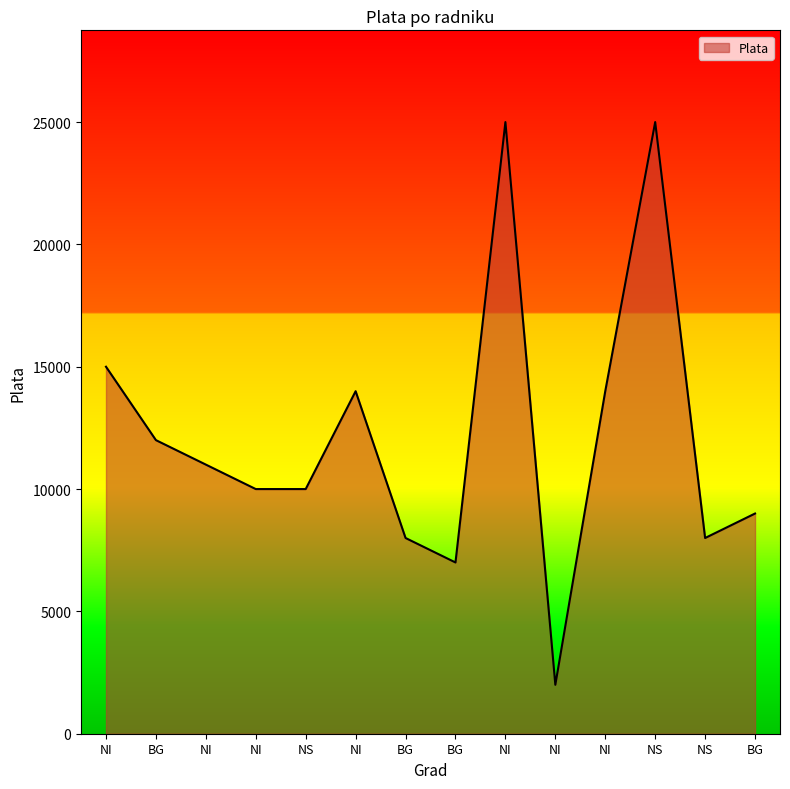

Where is the first local maximum?

NI